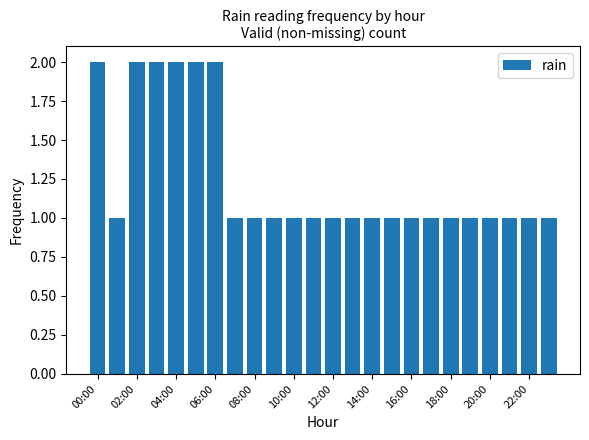

Reading left to right, extract all data points from this chart.

2	1	2	2	2	2	2	1	1	1	1	1	1	1	1	1	1	1	1	1	1	1	1	1